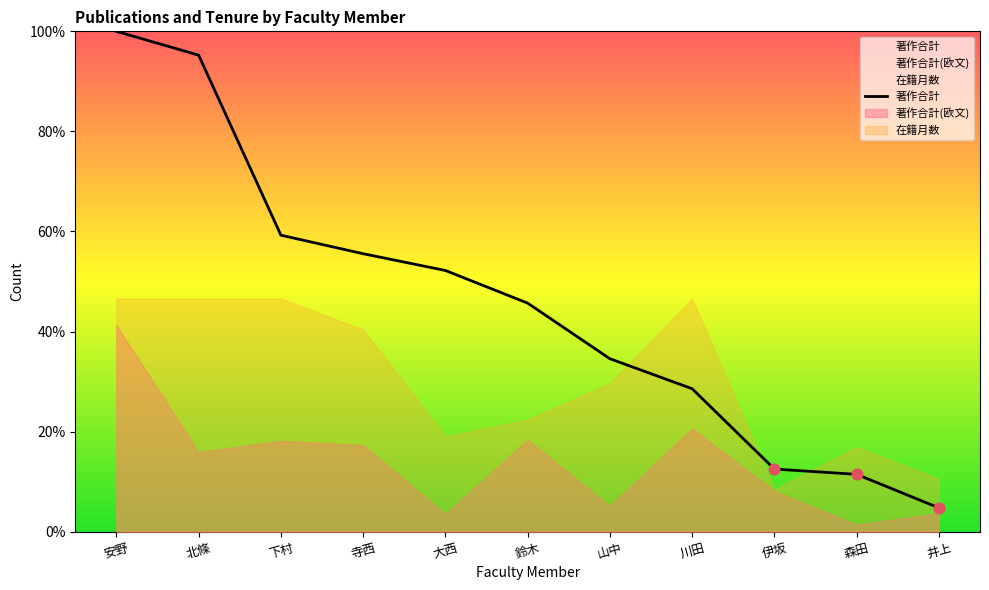

What is the ratio of the value at 北條 to the value at 寺西?

1.7